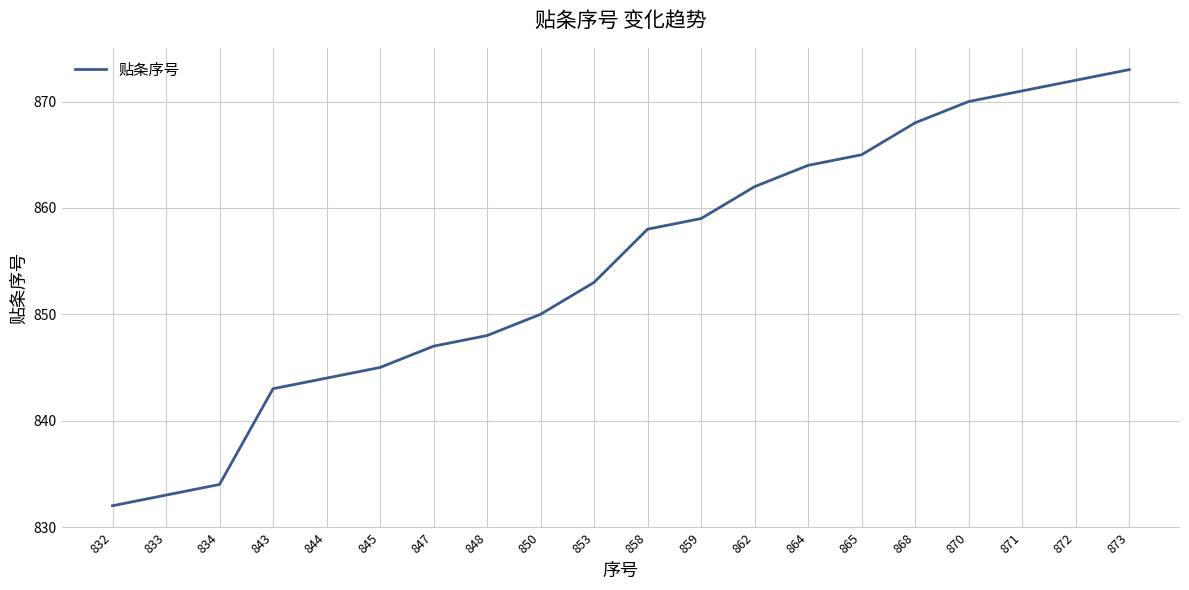

Where is the data nearest to the value 852?

853